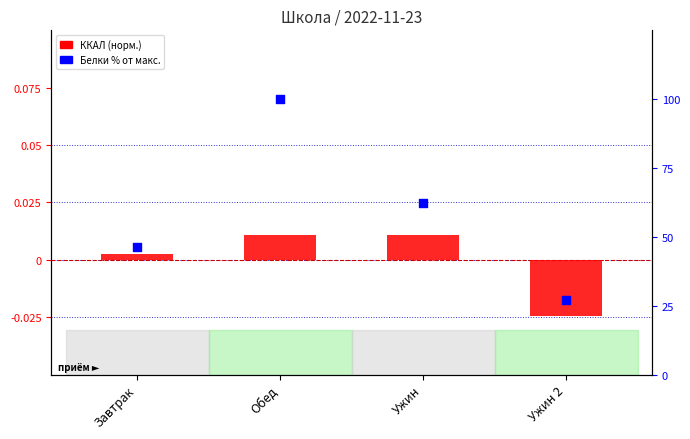

What are all the series names shown in the legend?

ККАЛ (норм.), Белки % от макс.